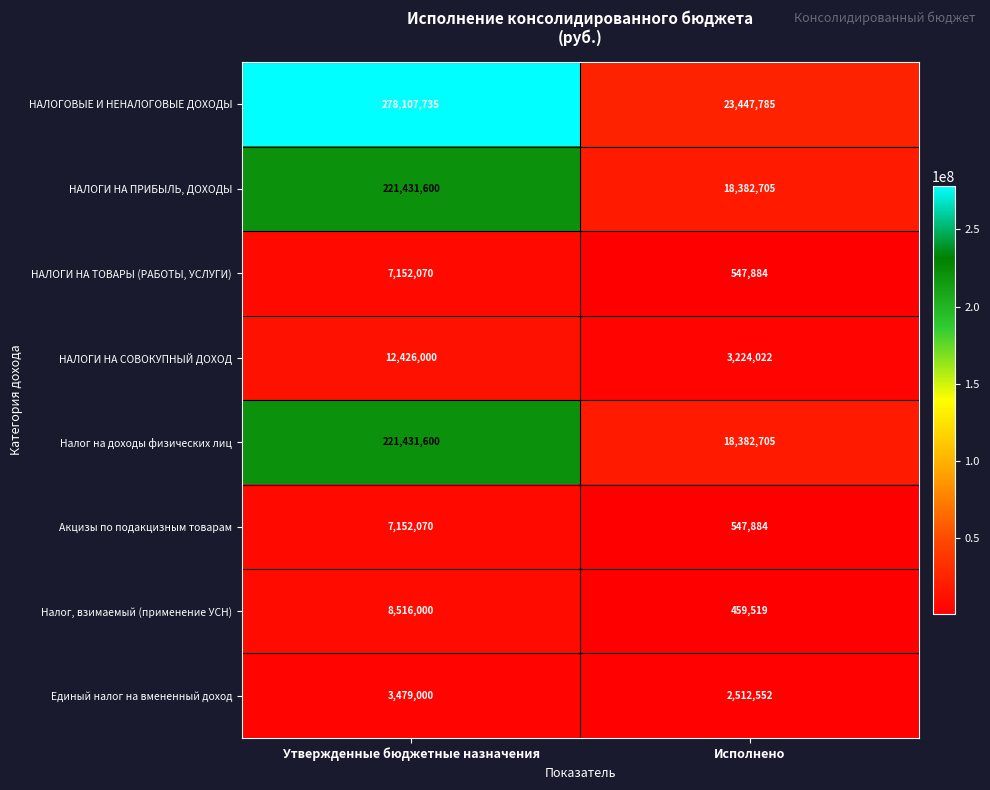

Is it true that НАЛОГИ НА ТОВАРЫ (РАБОТЫ, УСЛУГИ) equals 7152070 at Утвержденные бюджетные назначения?

True